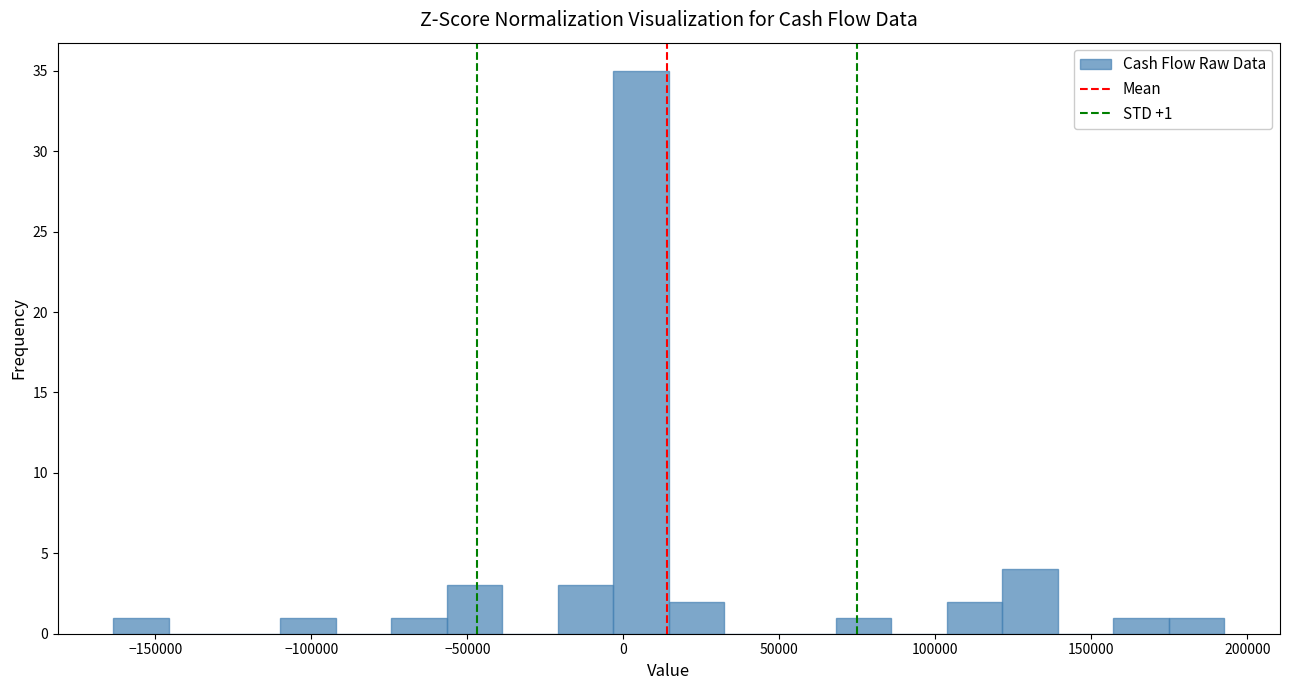

Around what value on the x-axis is the tallest bar? Give the approximate position of its centre, as read against the axis.

5000